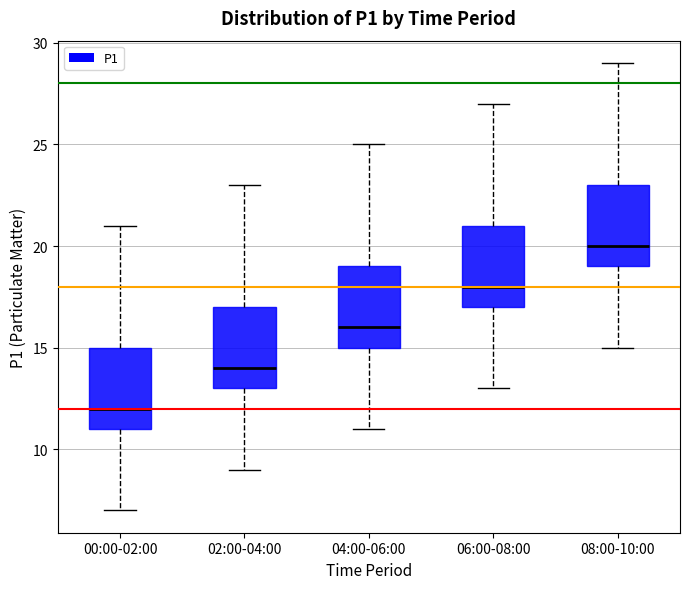

Reading left to right, read every box against the y-axis: the position of its median line, the range the box covers, and the ends of its whiskers. The values are not printed on the chart, so give them approximately, as read against the axis.

00:00-02:00: median 12, box 11 to 15, whiskers 7 to 21
02:00-04:00: median 14, box 13 to 17, whiskers 9 to 23
04:00-06:00: median 16, box 15 to 19, whiskers 11 to 25
06:00-08:00: median 18, box 17 to 21, whiskers 13 to 27
08:00-10:00: median 20, box 19 to 23, whiskers 15 to 29